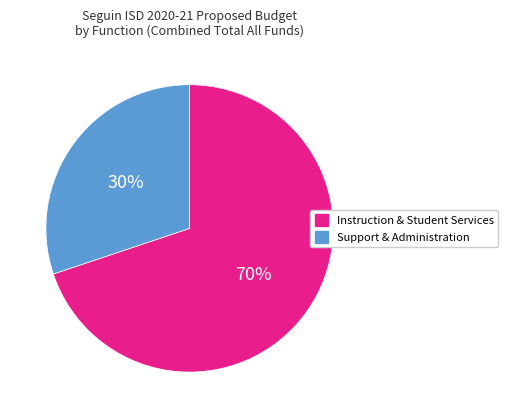

To the nearest percent, what is the average slice percentage?

50%